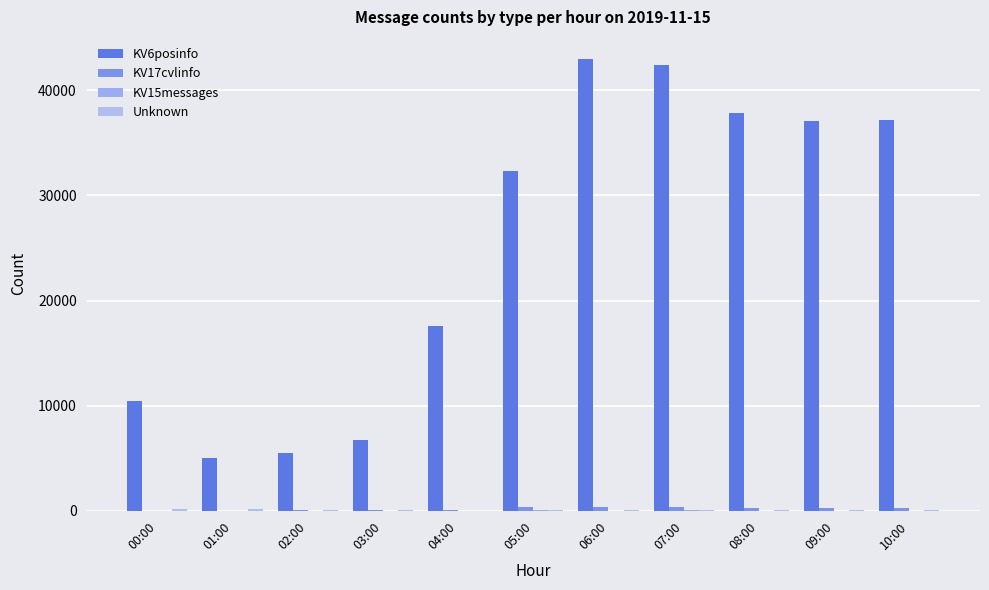

Which series has the largest total across all categories?

KV6posinfo